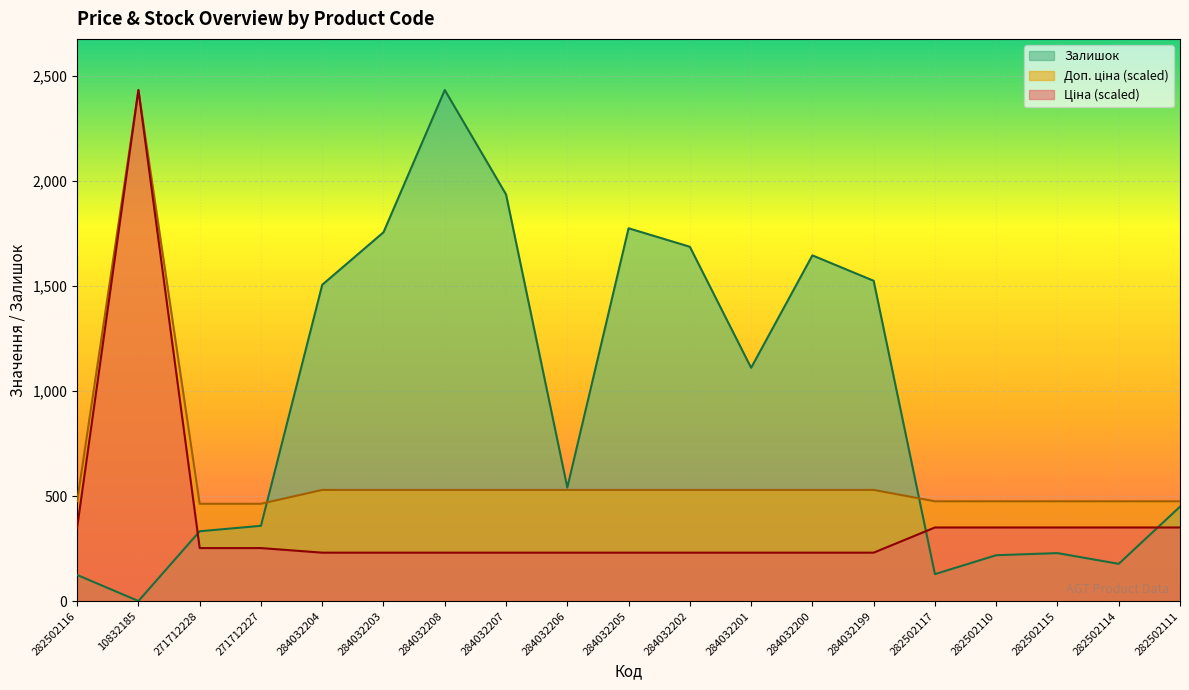

Which series has the largest total across all categories?

Залишок